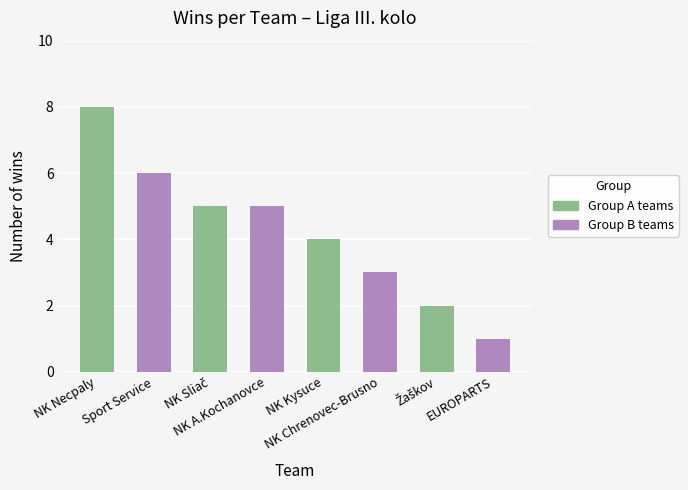

Read the value at EUROPARTS.

1